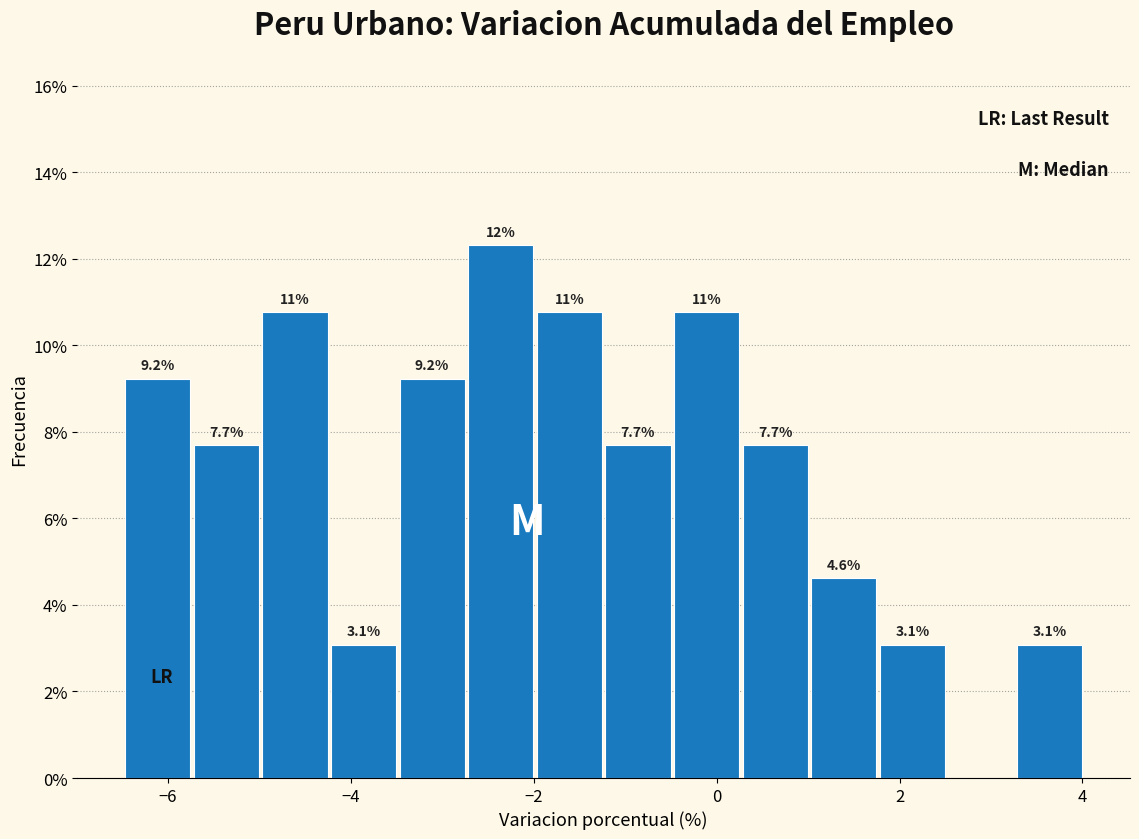

Read against the x-axis, roughly where is the centre of the tallest bar?

-2.4